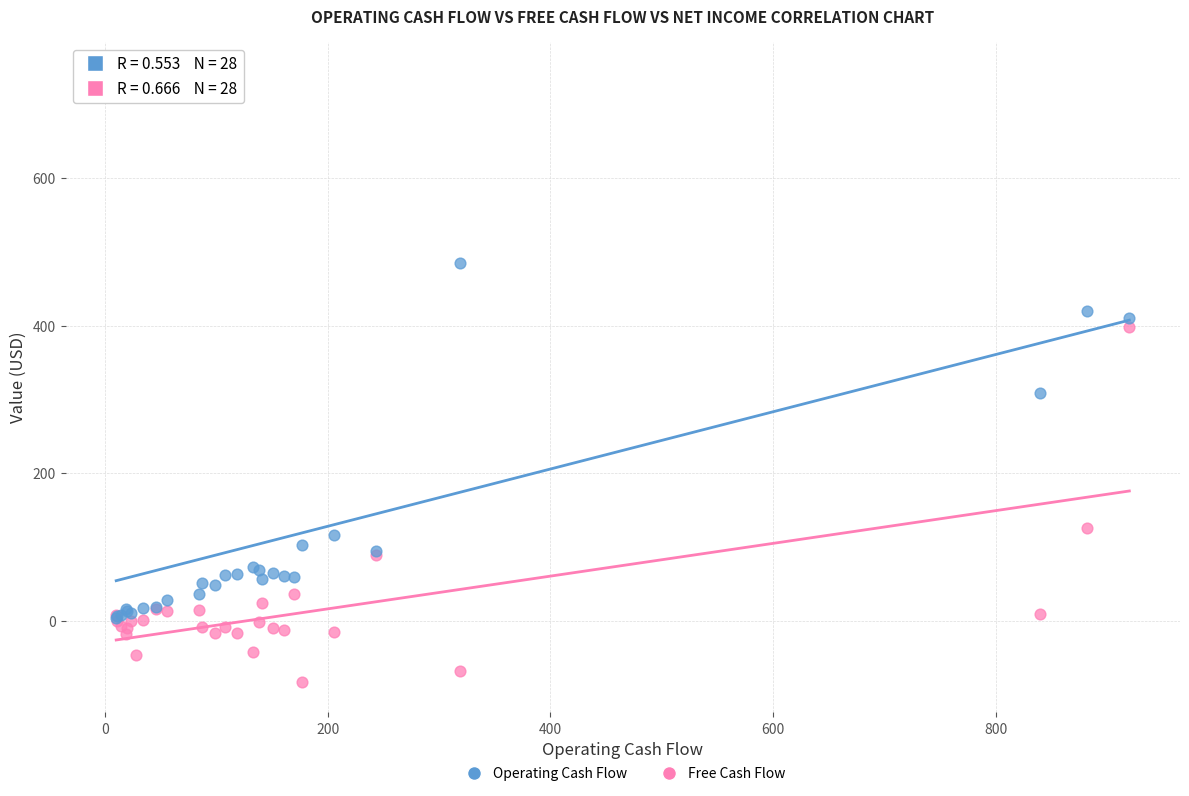

Which series reaches the maximum Y coordinate?

Operating Cash Flow